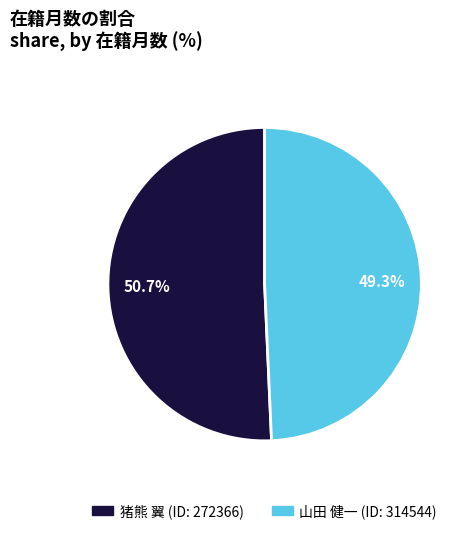

Is there any slice that represents more than half of the pie?

Yes